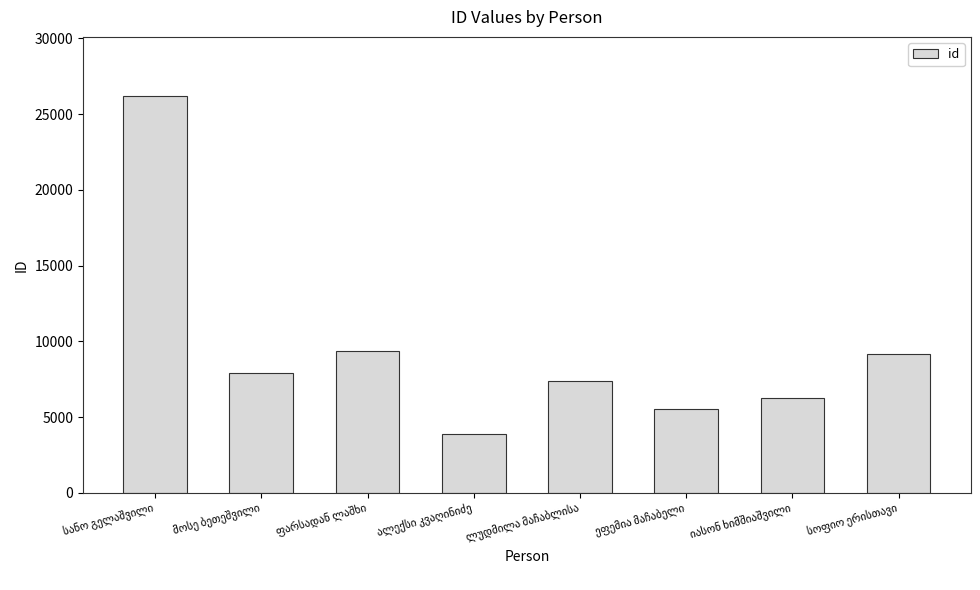

What is the minimum value shown in the chart?

3855